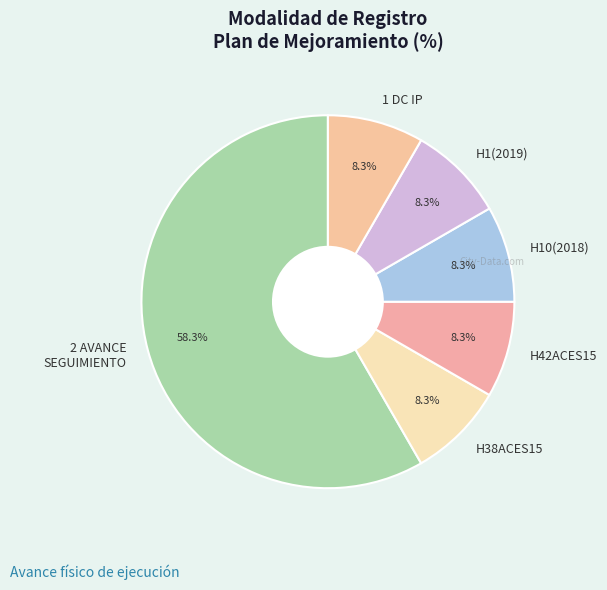

To the nearest percent, what is the average slice percentage?

17%